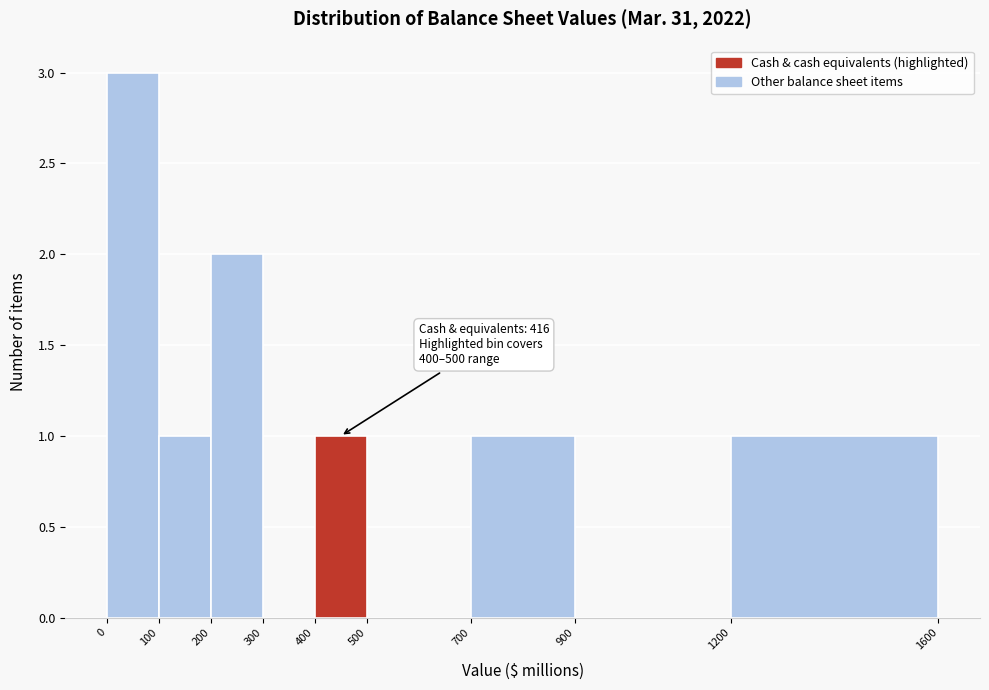

Which range on the x-axis has the tallest bar?

0 to 100